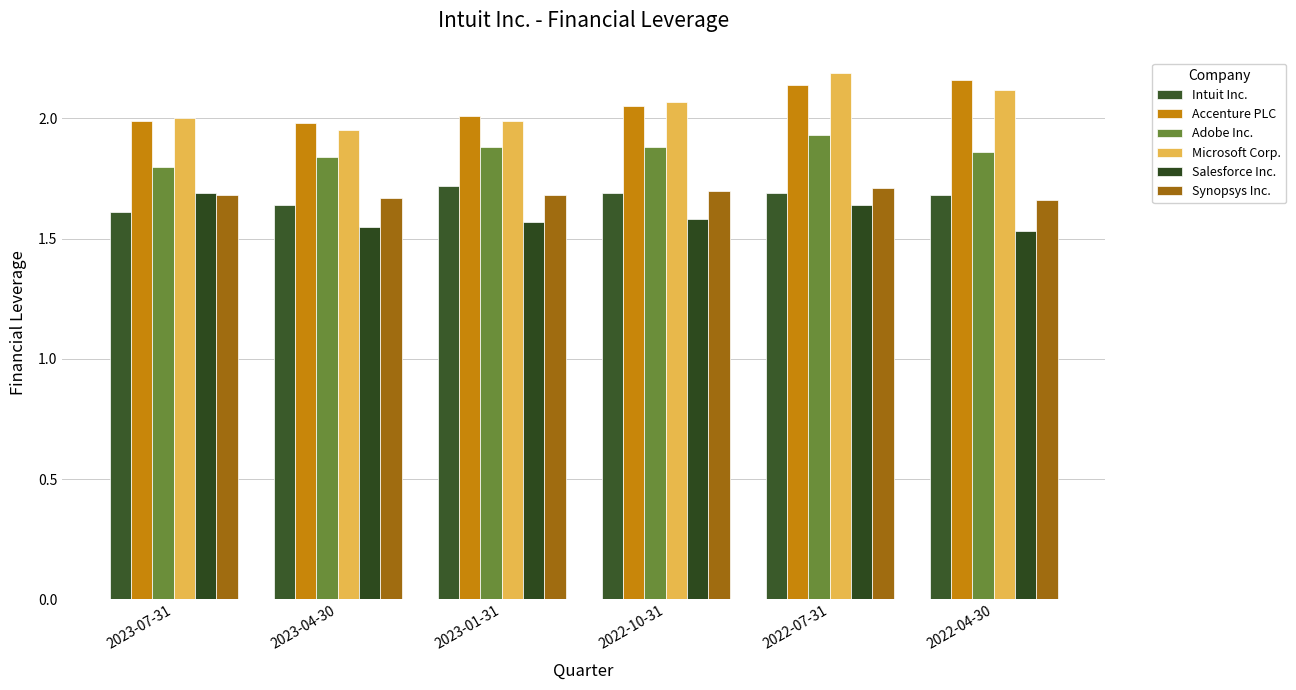

What are all the series names shown in the legend?

Intuit Inc., Accenture PLC, Adobe Inc., Microsoft Corp., Salesforce Inc., Synopsys Inc.